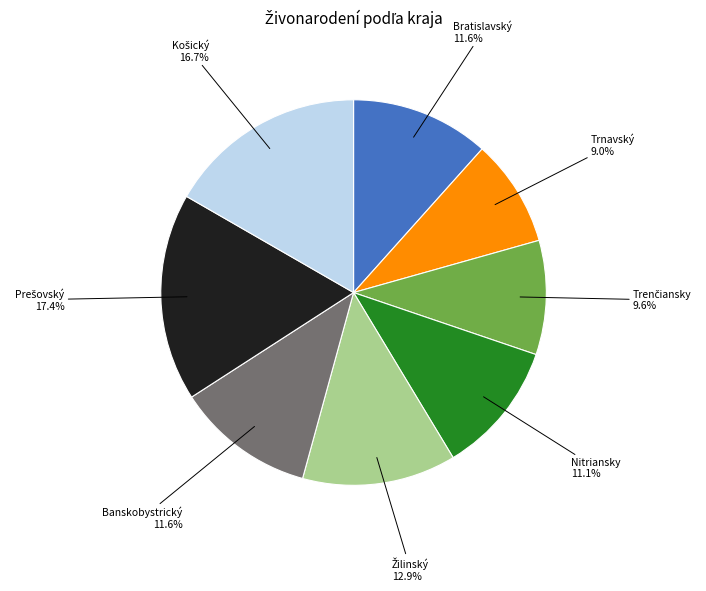

How many slices are in this pie chart?

8